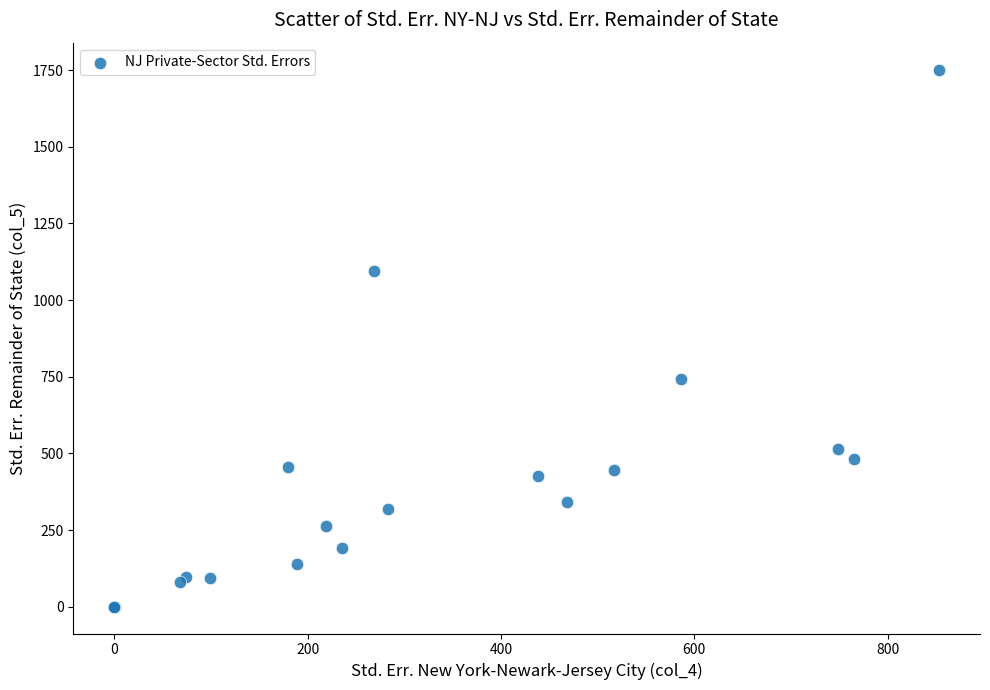

What Y value in the scatter plot is closest to 876?

743.0